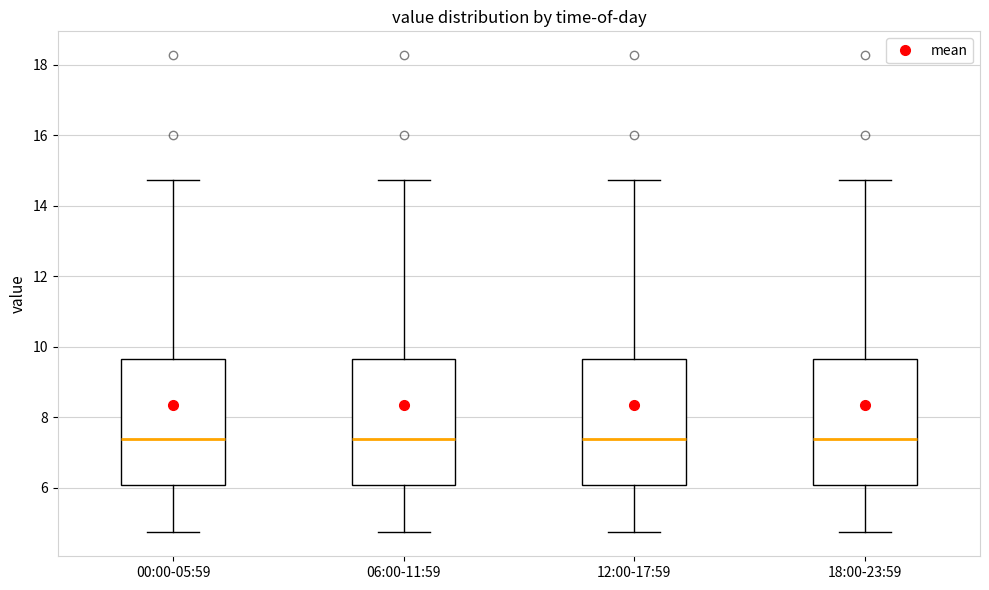

Reading left to right, transcribe this box plot: for each box, give where its median line is, the range the box spans, and where its two whiskers end, as read against the y-axis. The values are not printed on the chart, so give them approximately, as read against the axis.

00:00-05:59: median 7.4, box 6.0 to 9.6, whiskers 4.8 to 14.8
06:00-11:59: median 7.4, box 6.0 to 9.6, whiskers 4.8 to 14.8
12:00-17:59: median 7.4, box 6.0 to 9.6, whiskers 4.8 to 14.8
18:00-23:59: median 7.4, box 6.0 to 9.6, whiskers 4.8 to 14.8